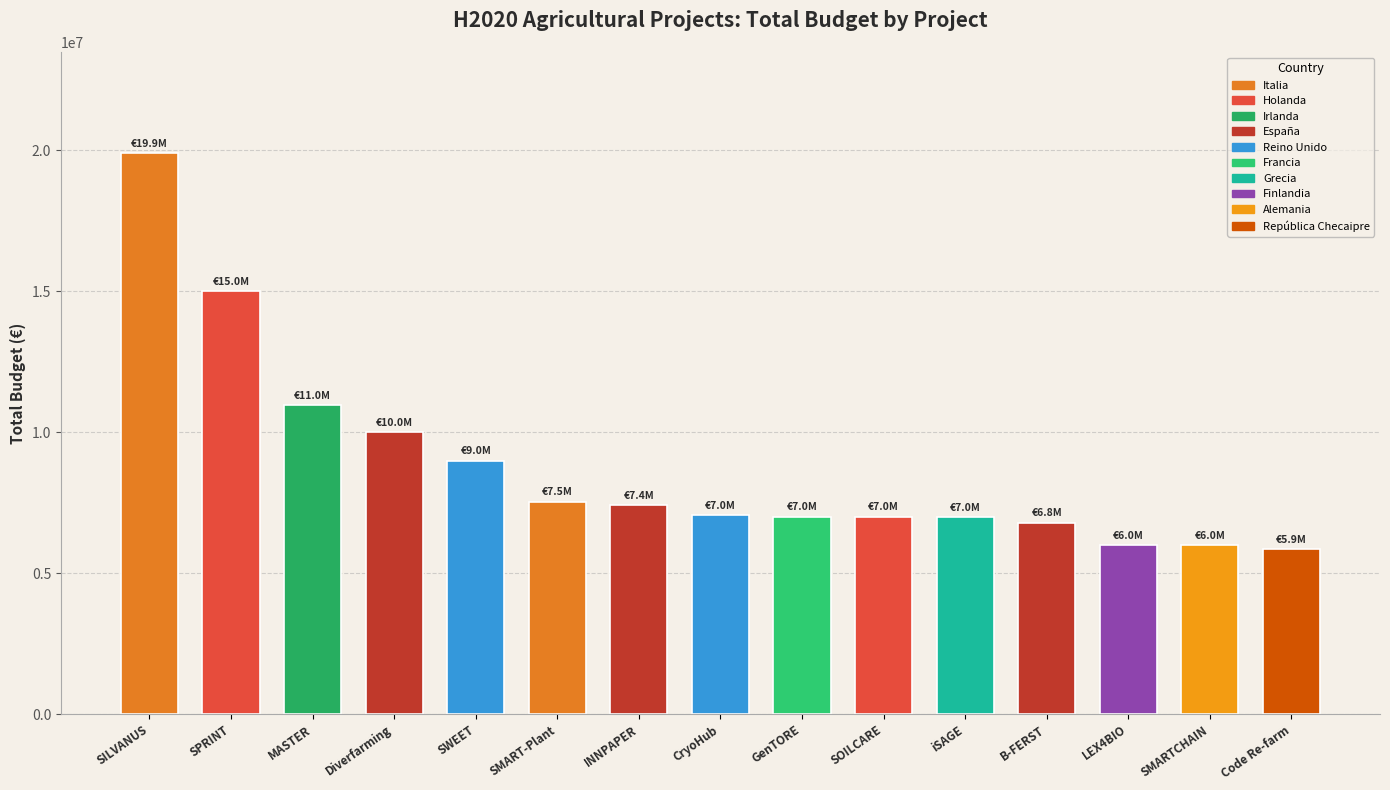

What is the minimum value shown in the chart?

5850917